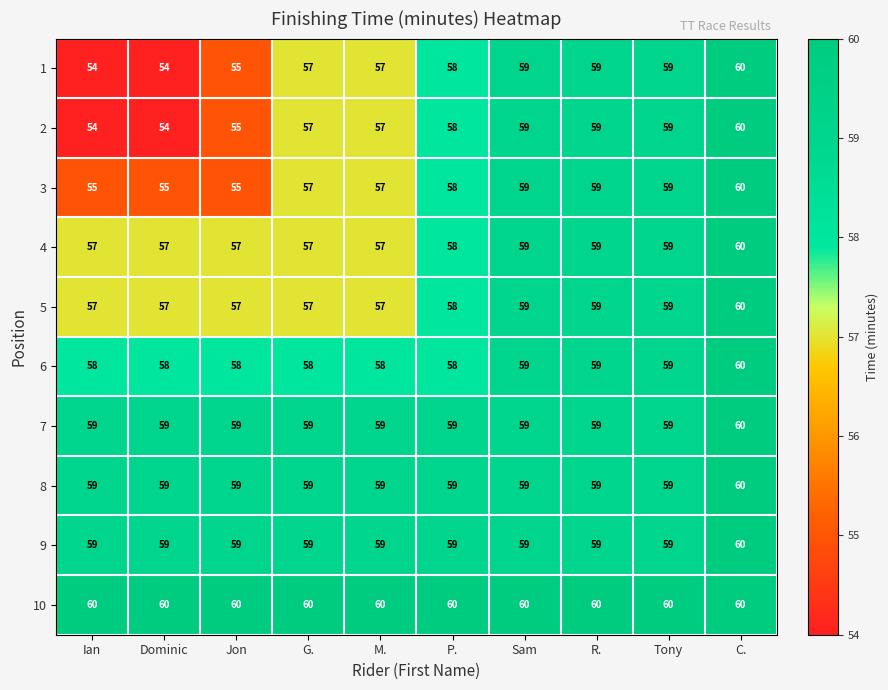

Which series has the largest total across all categories?

10